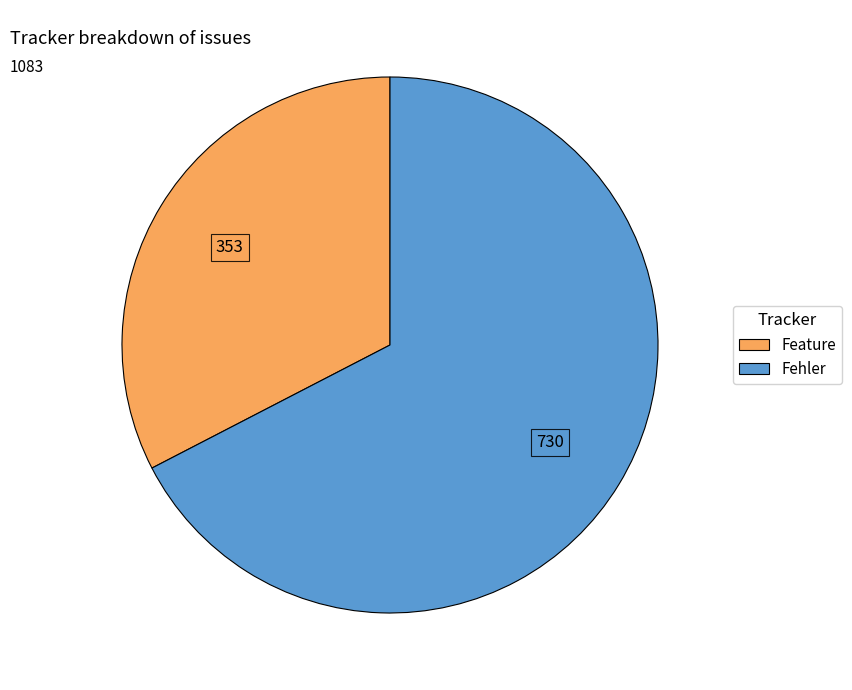

What is the smallest slice in the pie chart?

Feature